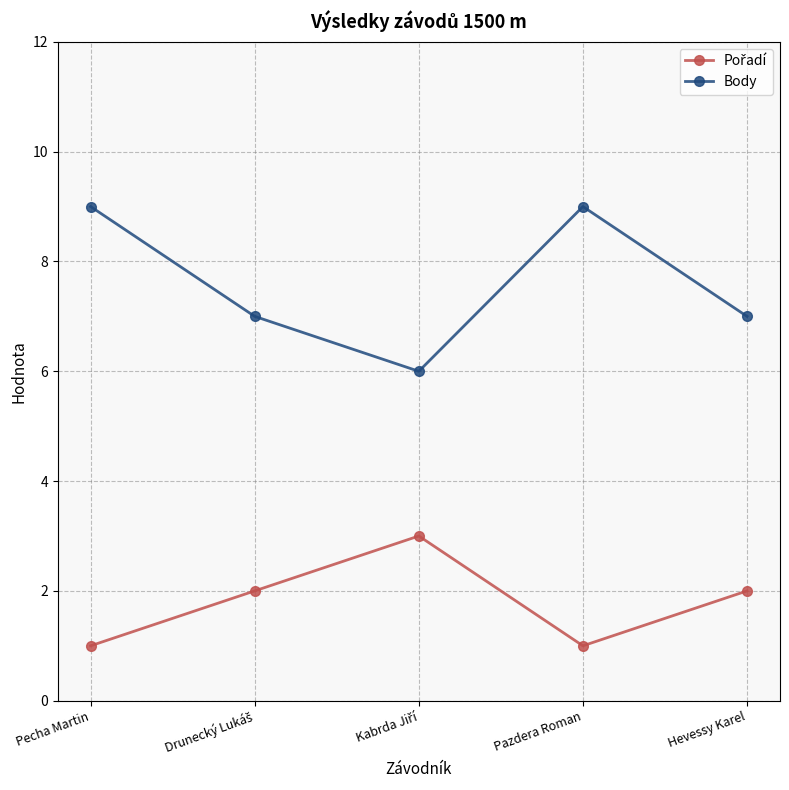

Is it true that Body equals 7 at Hevessy Karel?

True